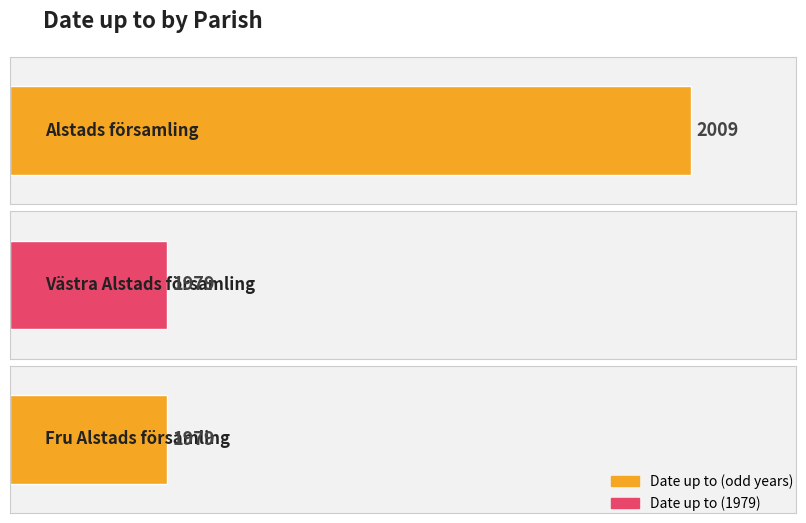

Read the value at Alstads församling.

2009